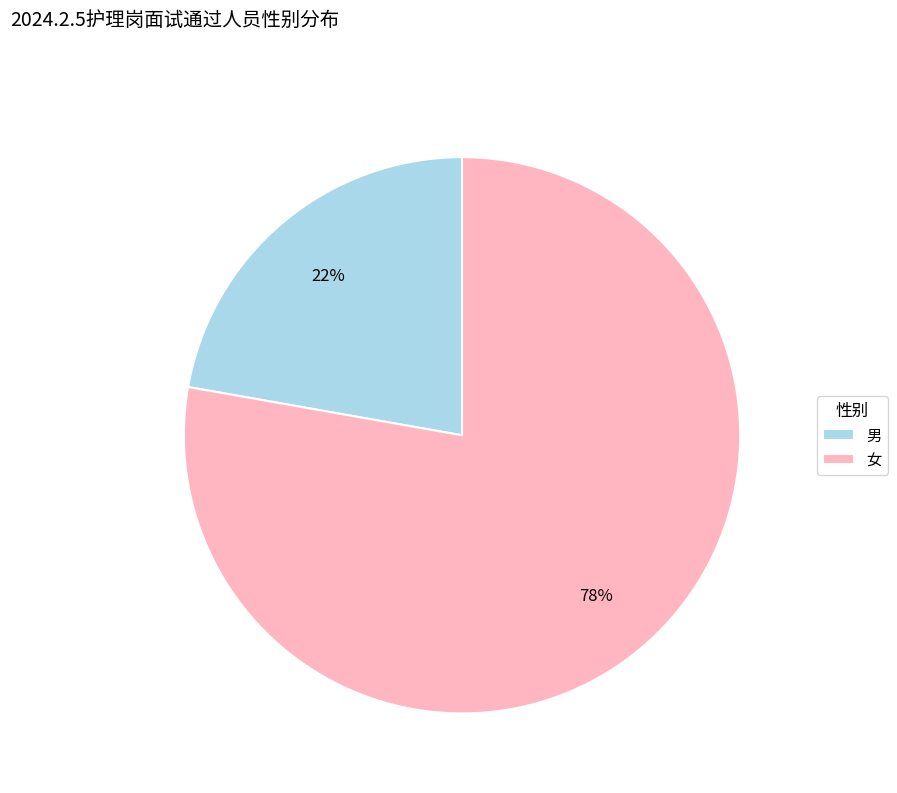

The 男 slice represents 22% of the pie. True or false?

True